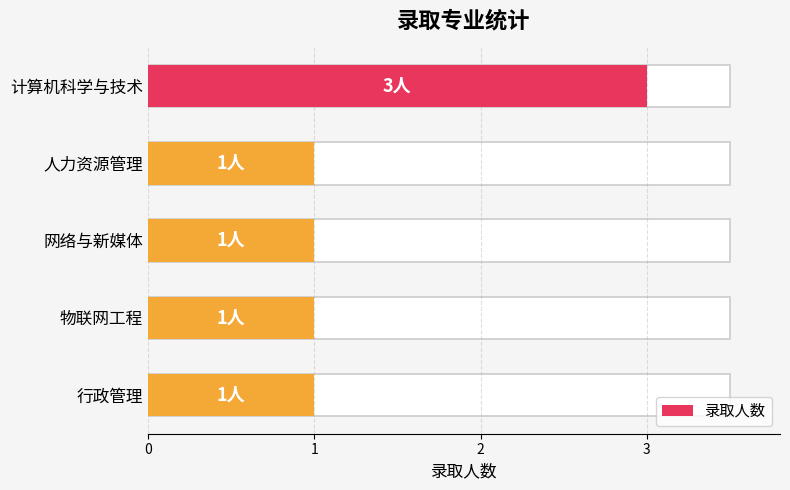

Reading right to left, extract all data points from this chart.

1	1	1	1	3